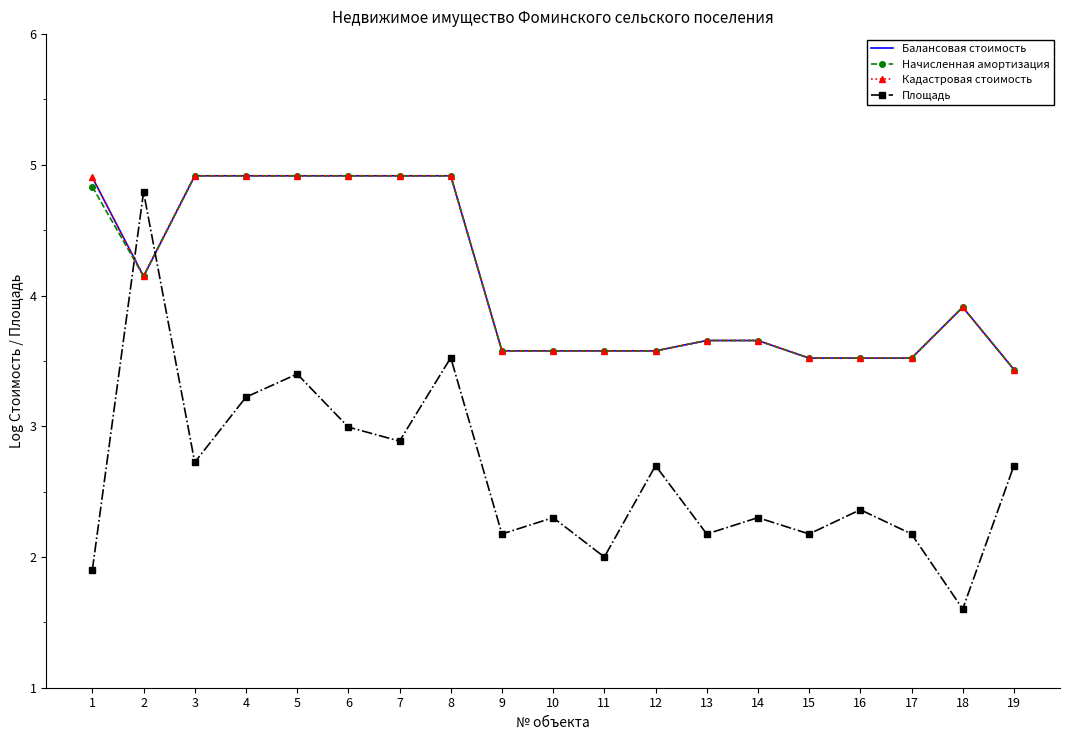

At how many categories does at least one series exceed 4?

8